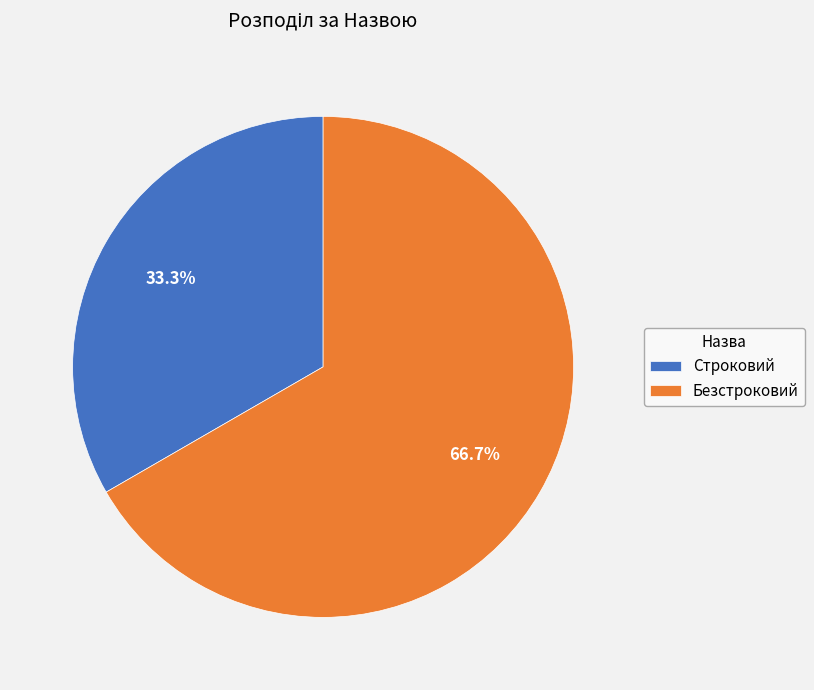

Is it true that Безстроковий is 67% of the pie?

True